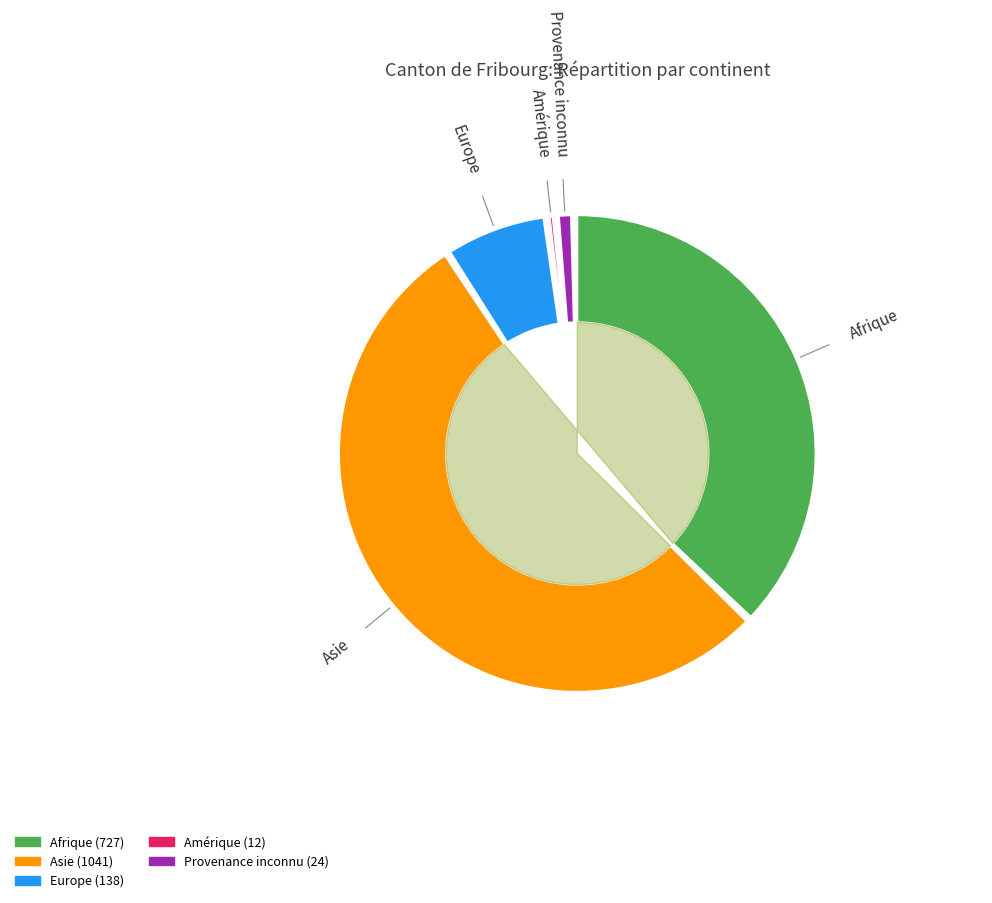

What is the change in value from Europe to Amérique?

-126